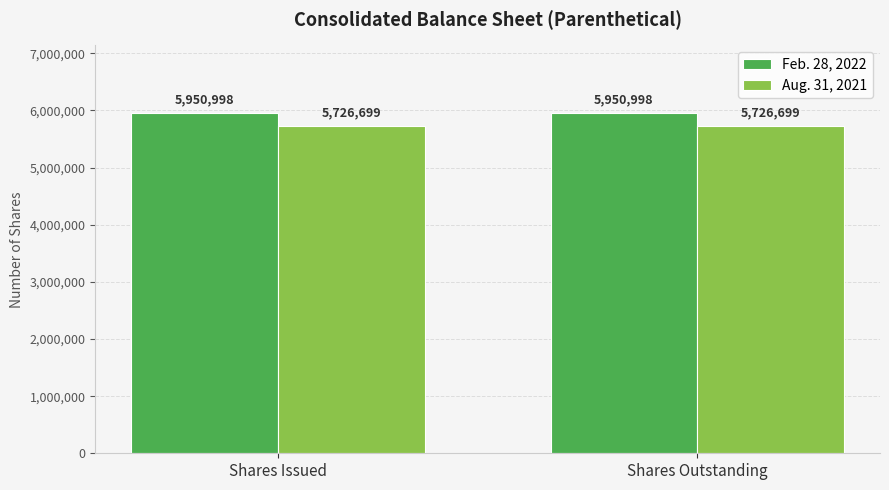

What is the lowest value of the Feb. 28, 2022 series?

5950998